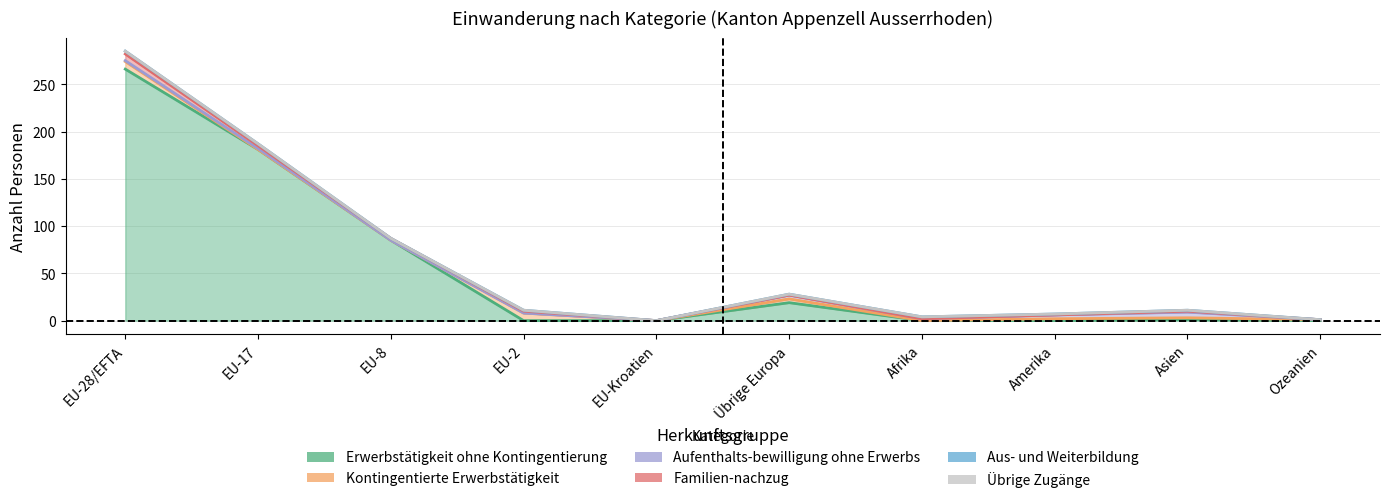

Rank the series at Übrige Europa from highest to lowest value.

Erwerbstätigkeit ohne Kontingentierung, Kontingentierte Erwerbstätigkeit, Aufenthalts­bewilligung ohne Erwerbs, Aus- und Weiterbildung, Familien­nachzug, Übrige Zugänge